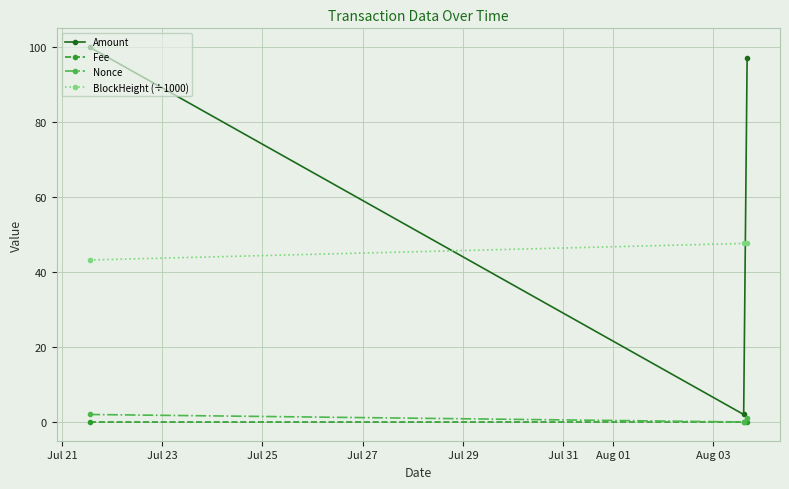

Which series has the largest range (max minus min)?

Amount